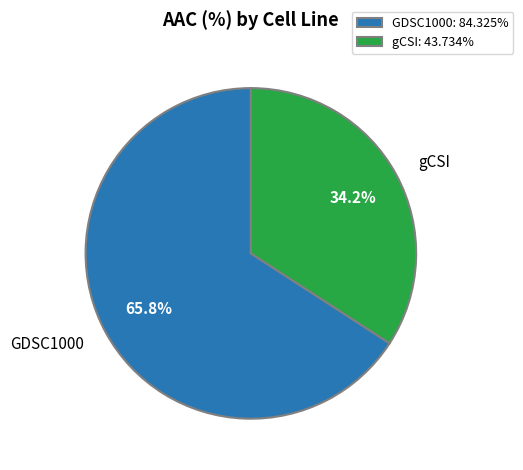

Which category has the biggest portion of the pie?

GDSC1000